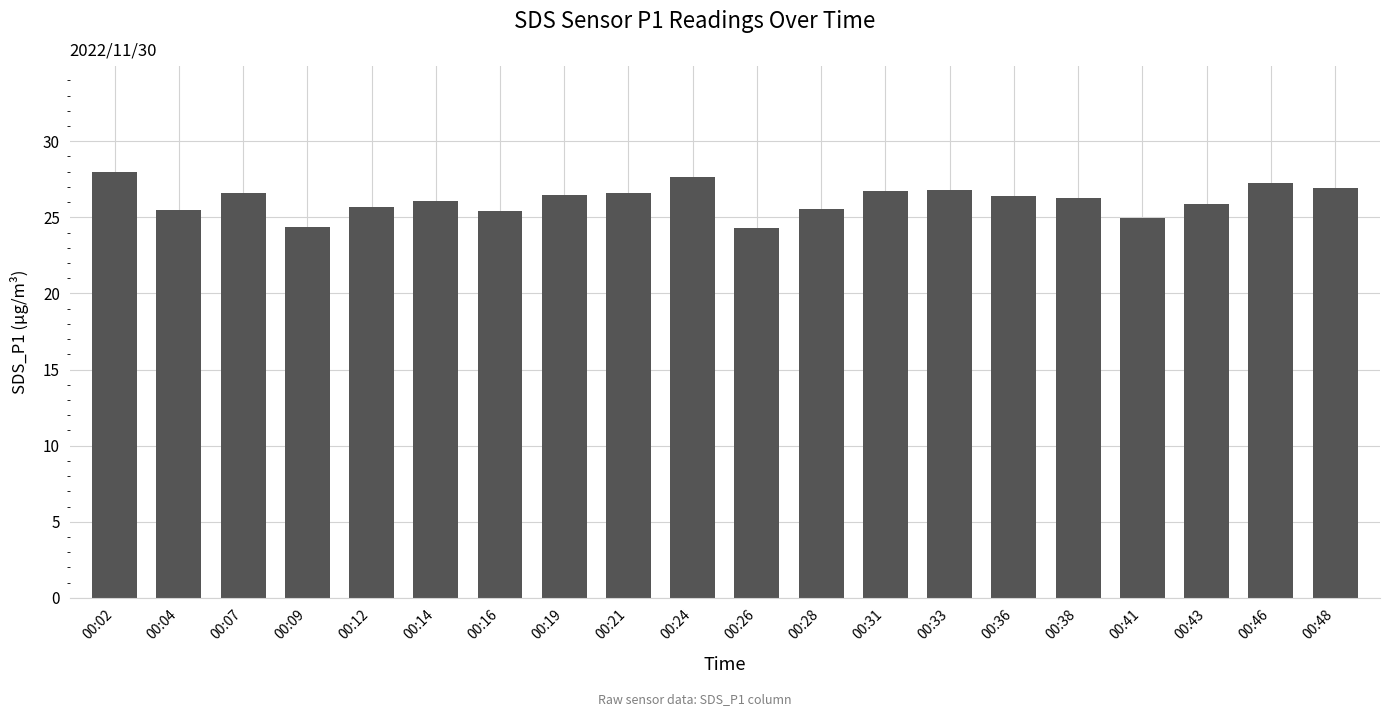

The chart shows a value of 26.8 at 00:33. True or false?

True